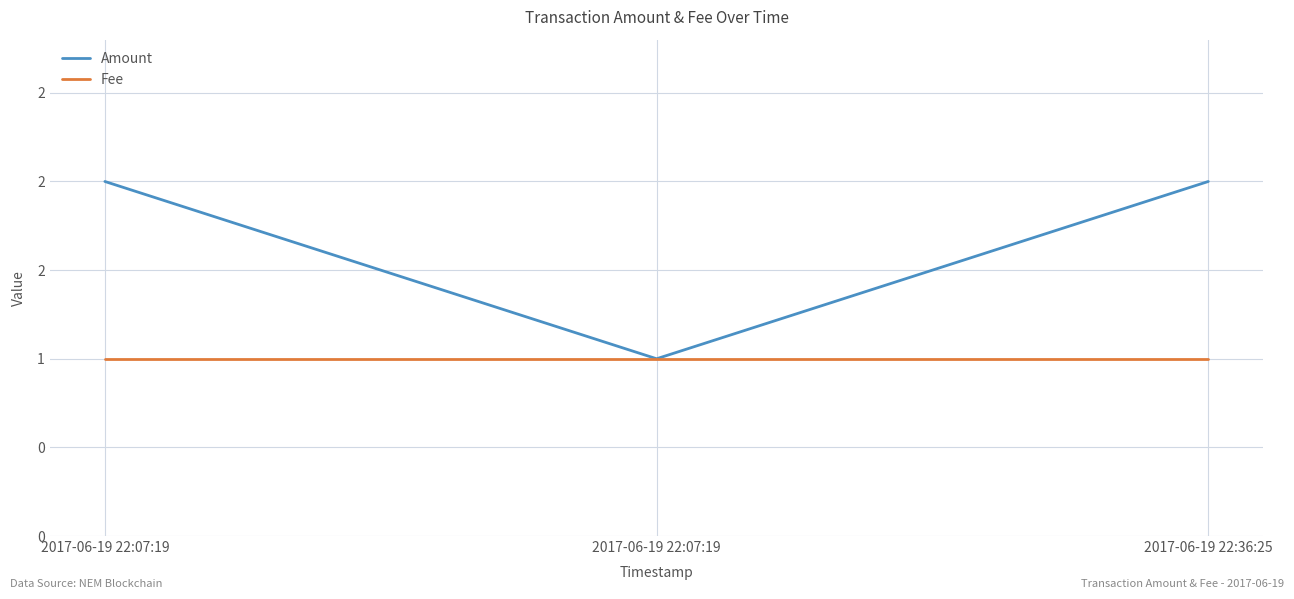

Does the chart display data point markers on the line(s)?

No